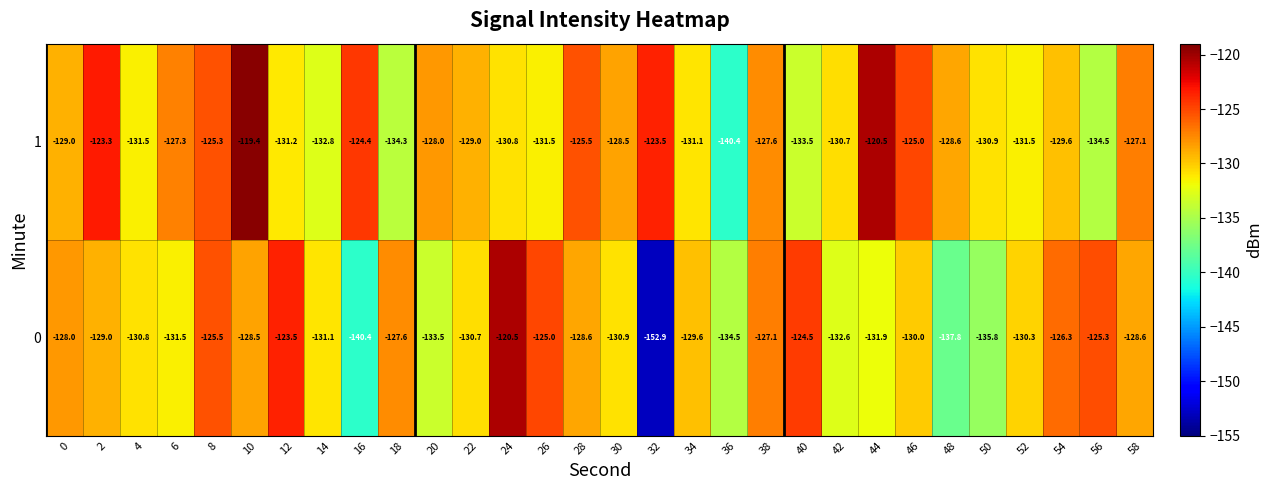

What is the maximum value shown in the chart?

-119.4